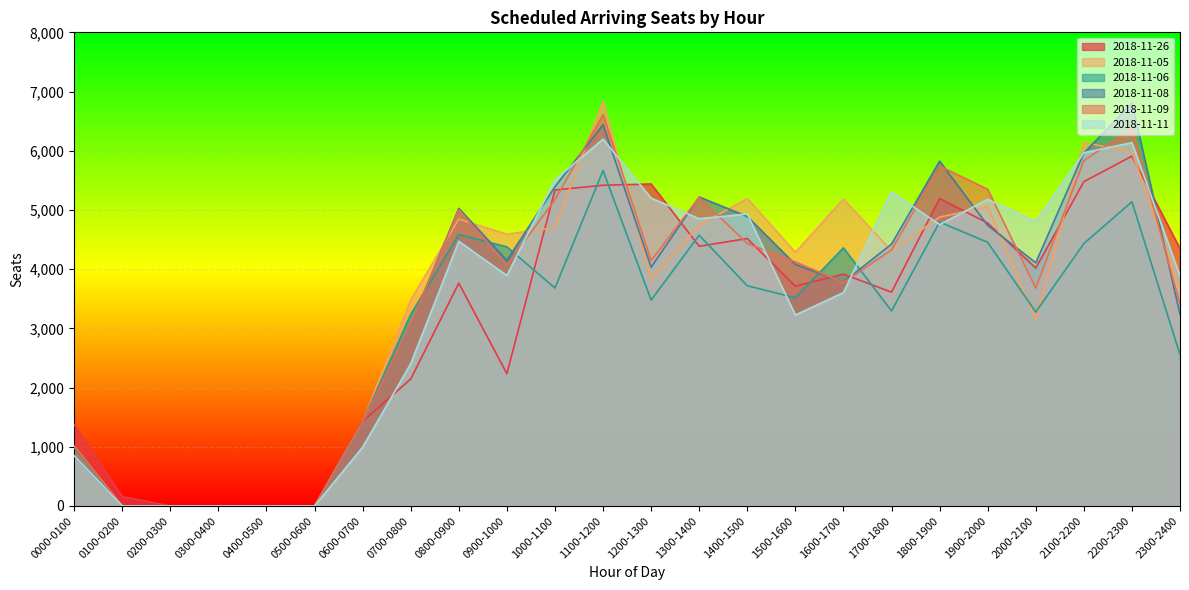

True or false: 2018-11-11 has a value of 3605 at 1600-1700.

True